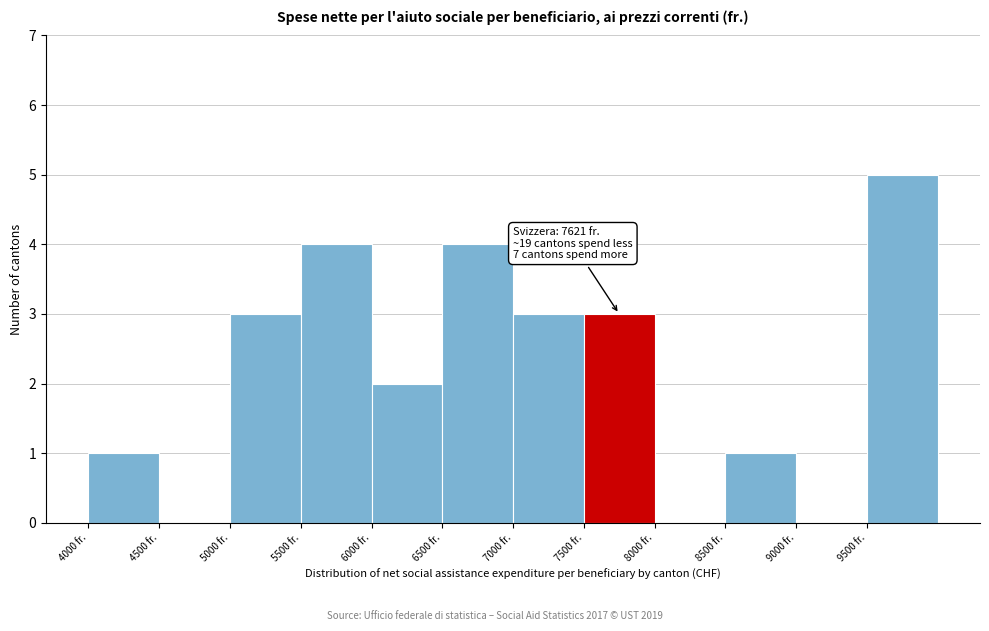

Which range on the x-axis has the tallest bar?

9500 to 10000